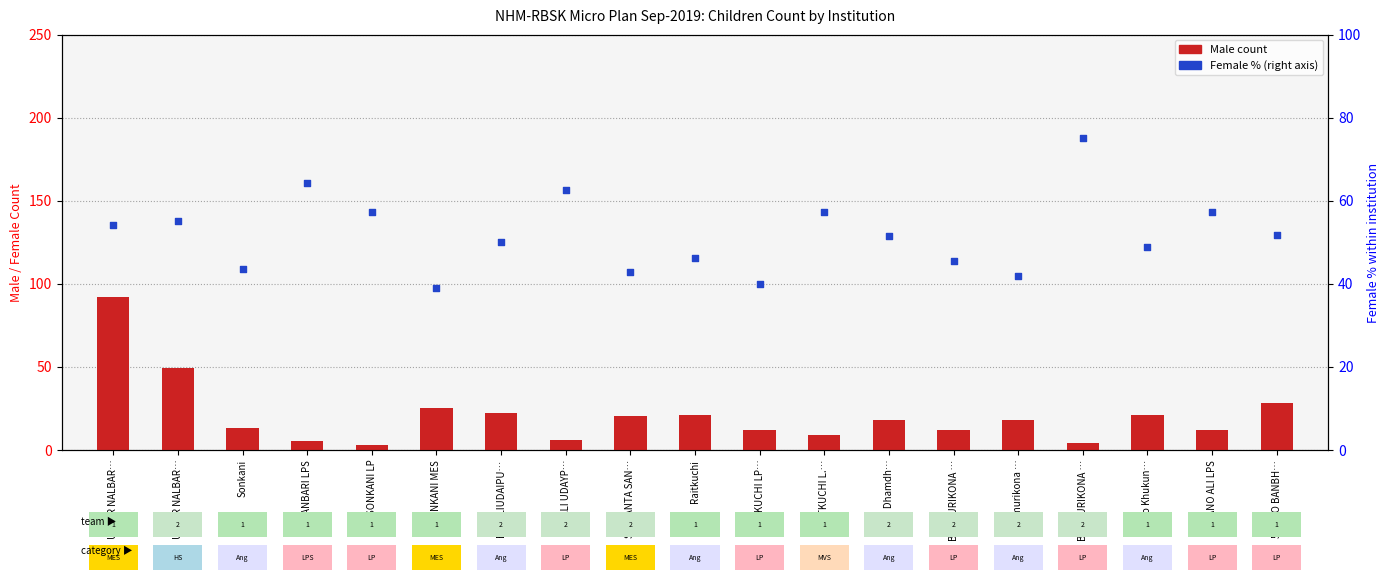

What is the total value across all series at BARMURIKONA …?

57.5